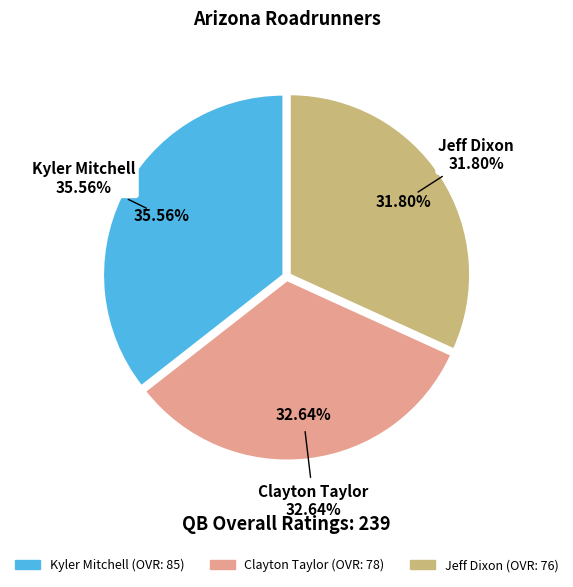

What percentage is the Kyler Mitchell slice, to the nearest percent?

36%